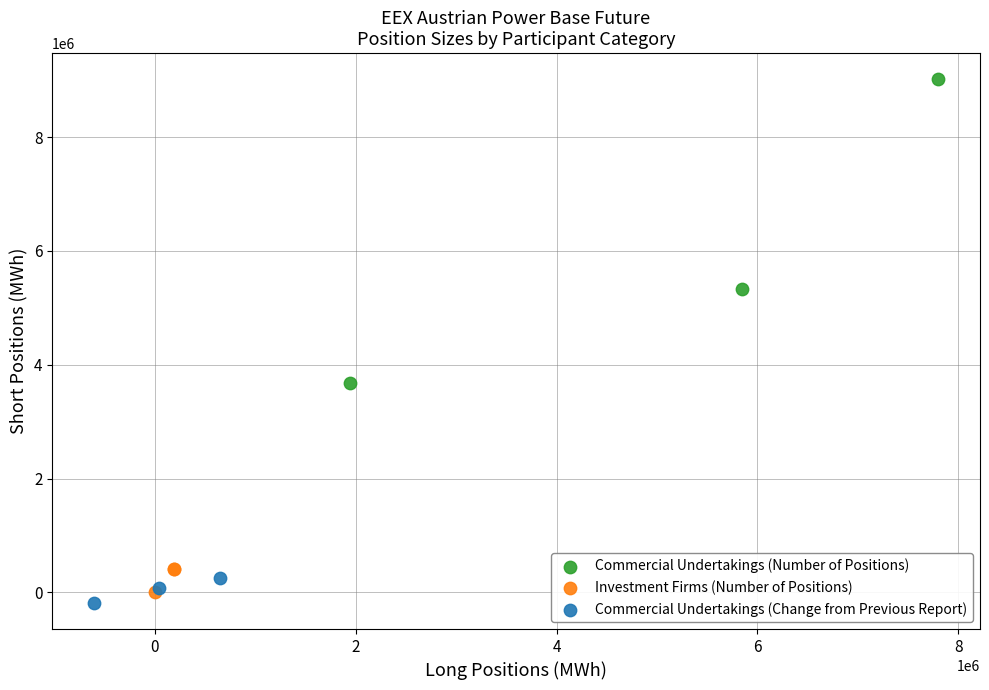

Which series has the largest Y range (max minus min)?

Commercial Undertakings (Number of Positions)